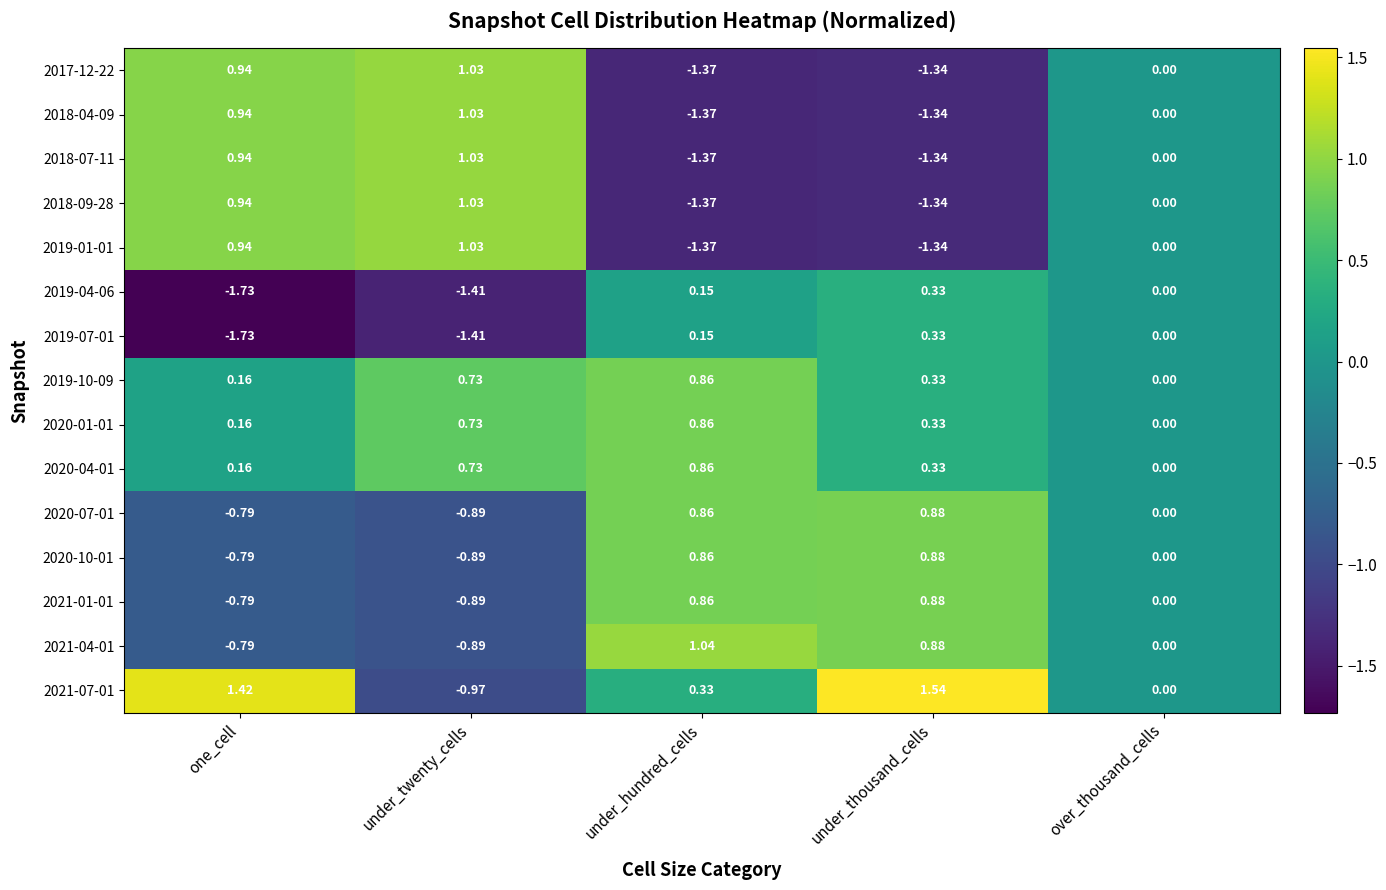

Count the number of data series in this chart.

15